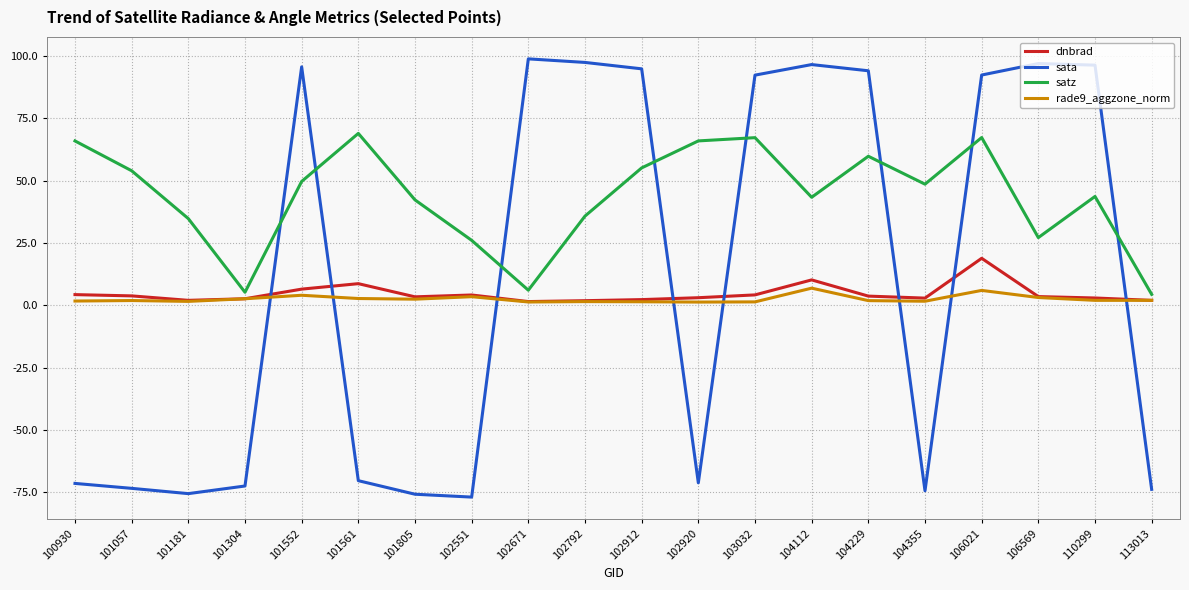

Which series has the largest range (max minus min)?

sata